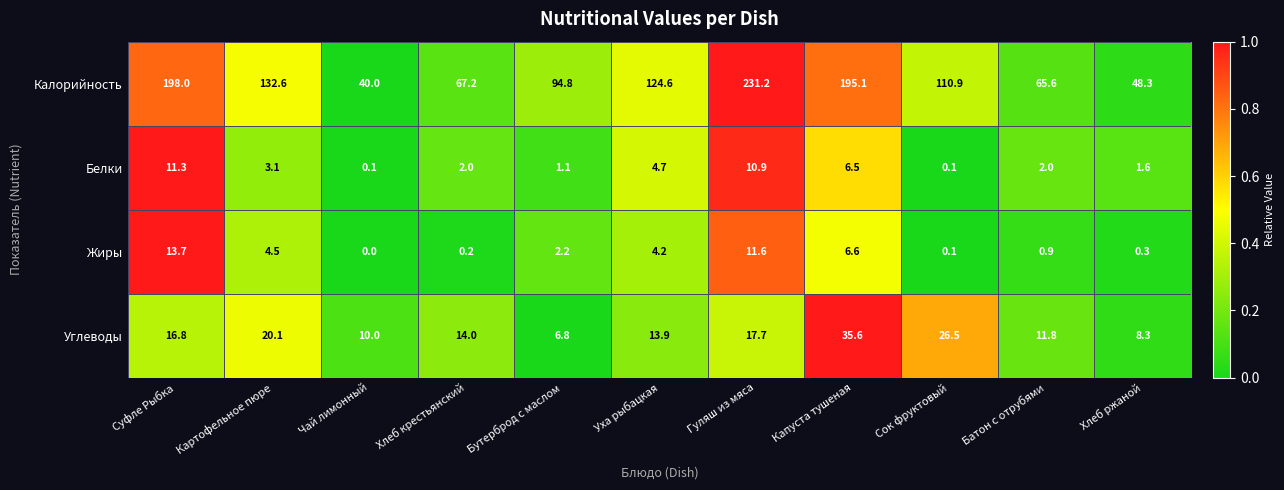

Which series has the largest range (max minus min)?

Калорийность